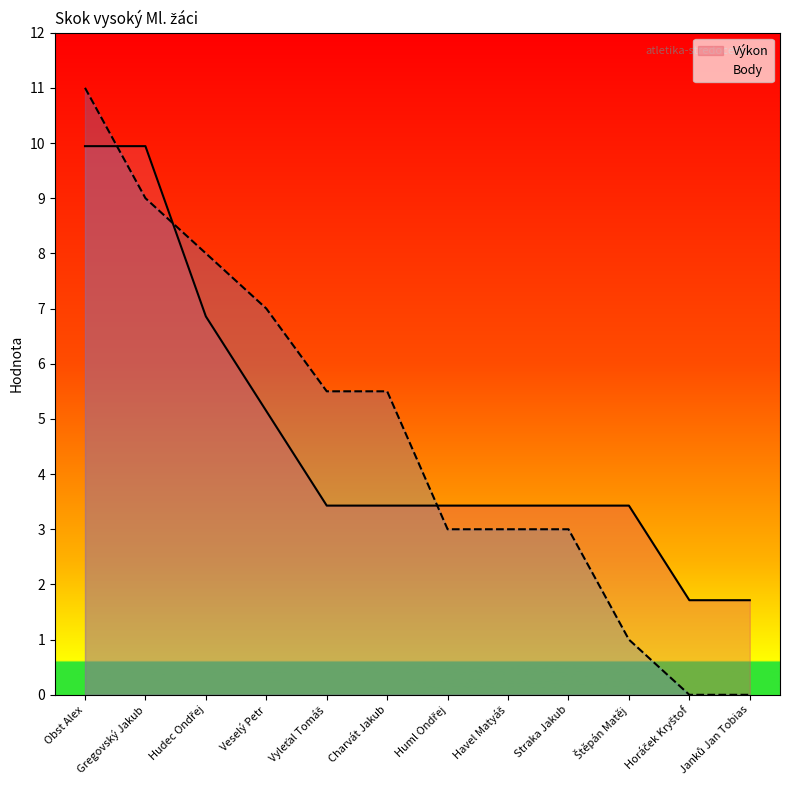

True or false: Výkon has more than 1 points higher than both neighbors.

False